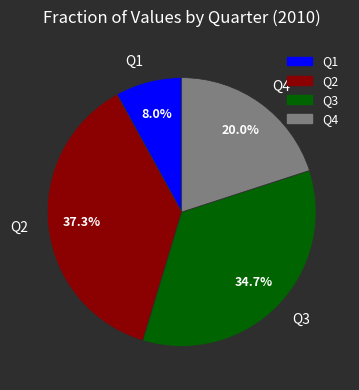

Is there a majority slice in this chart?

No